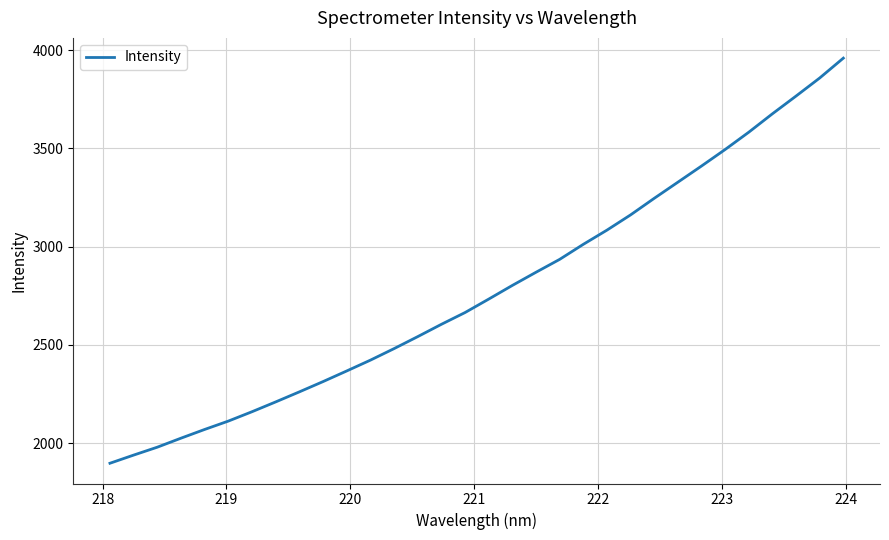

What is the greatest value displayed?

3959.3